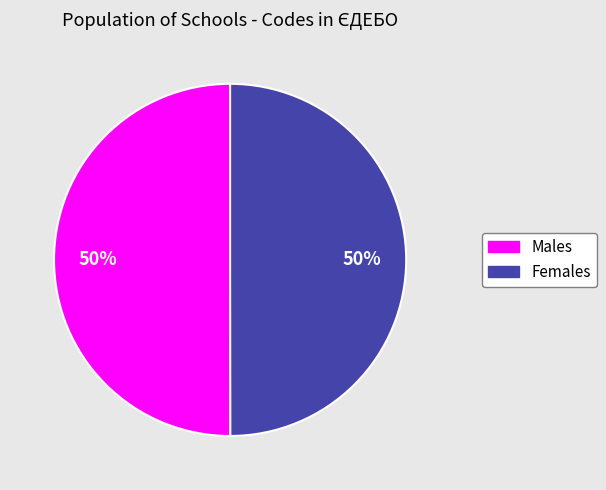

Count the number of slices in the pie.

2